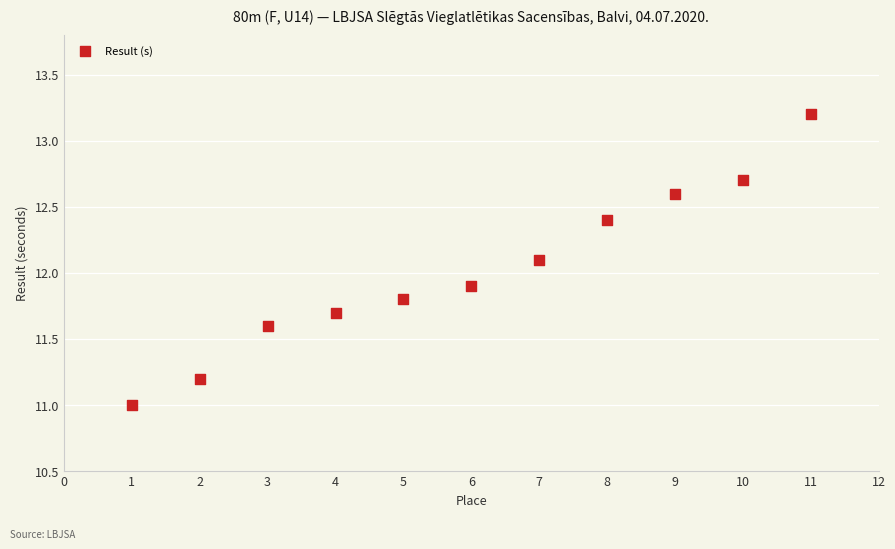

What is the average Y value?

12.0